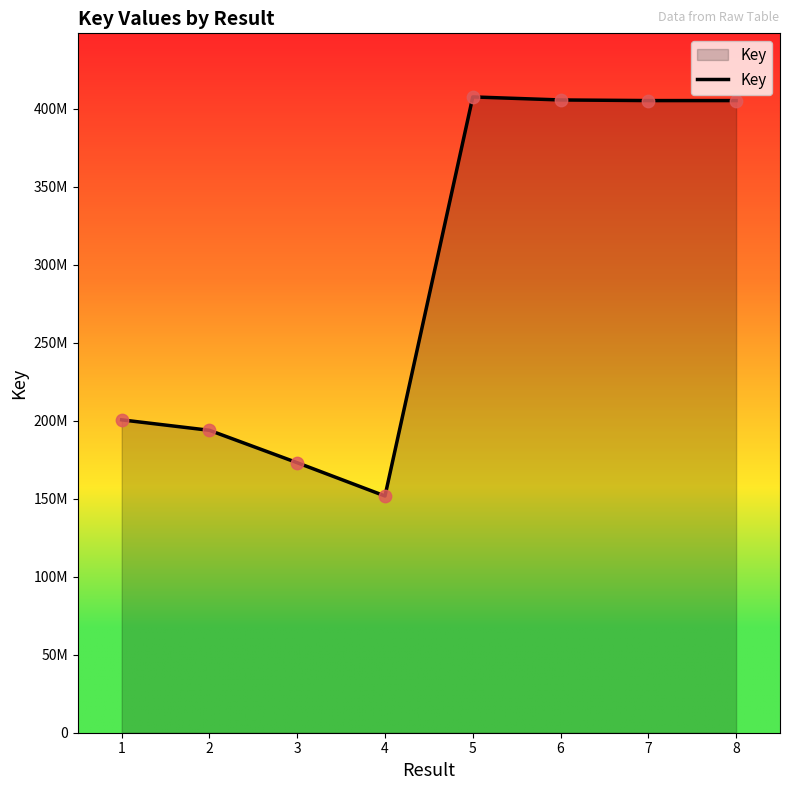

Is this an area chart (filled region under the line)?

Yes